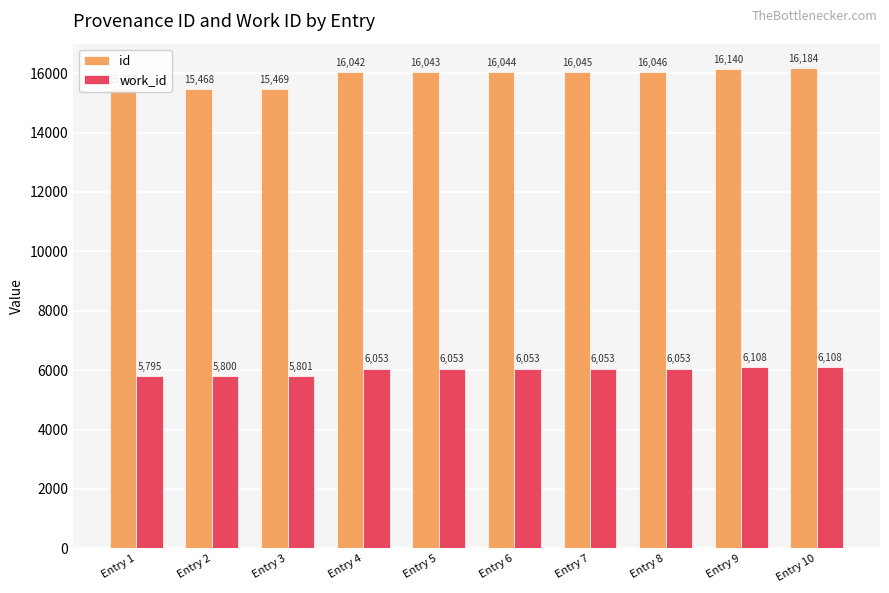

Is the value of work_id at Entry 3 greater than the value of id at Entry 9?

No